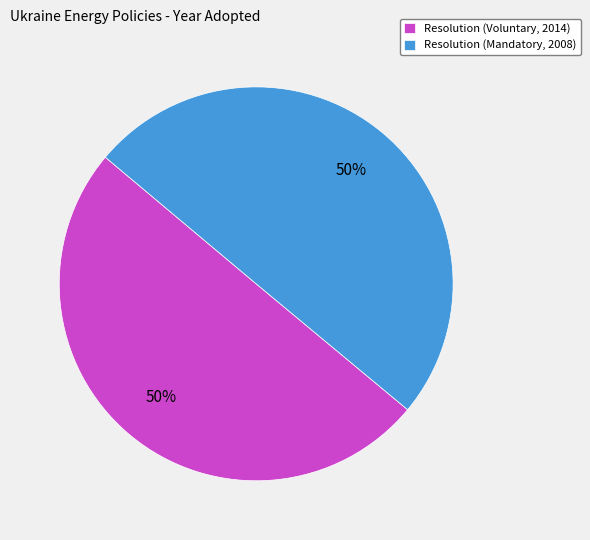

Do Resolution (Mandatory, 2008) and Resolution (Voluntary, 2014) together represent more than half of the pie?

Yes